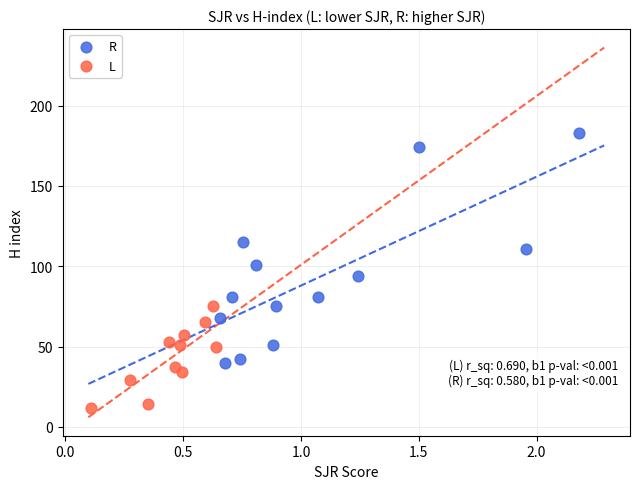

Which series reaches the minimum Y coordinate?

L